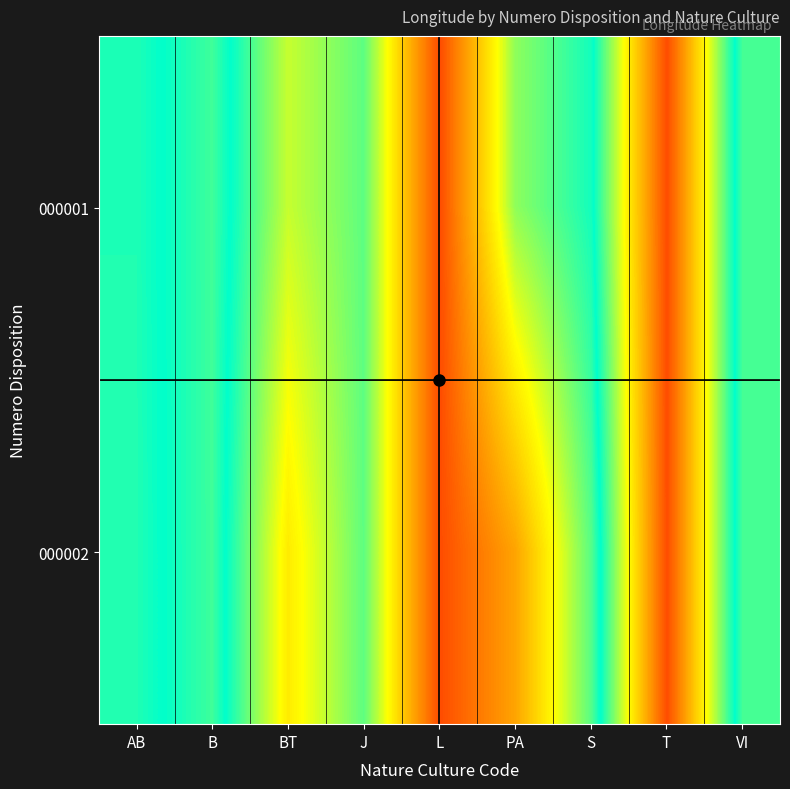

Which series has the widest spread of values?

000001